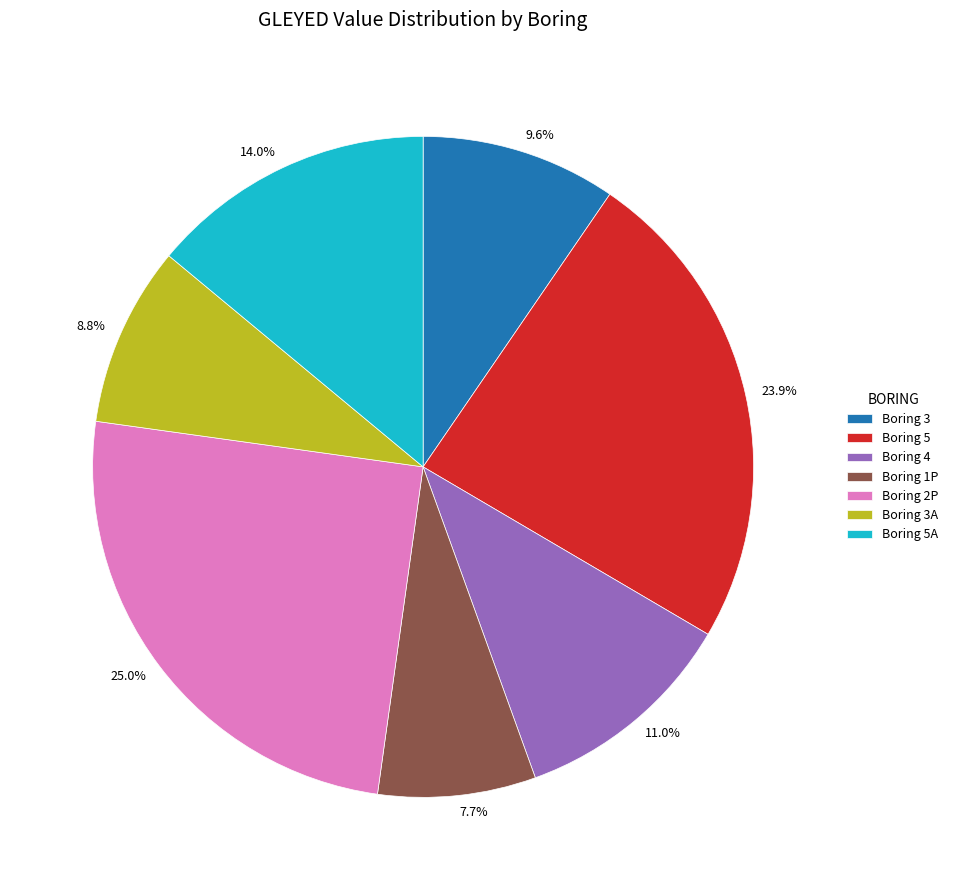

Is there a majority slice in this chart?

No